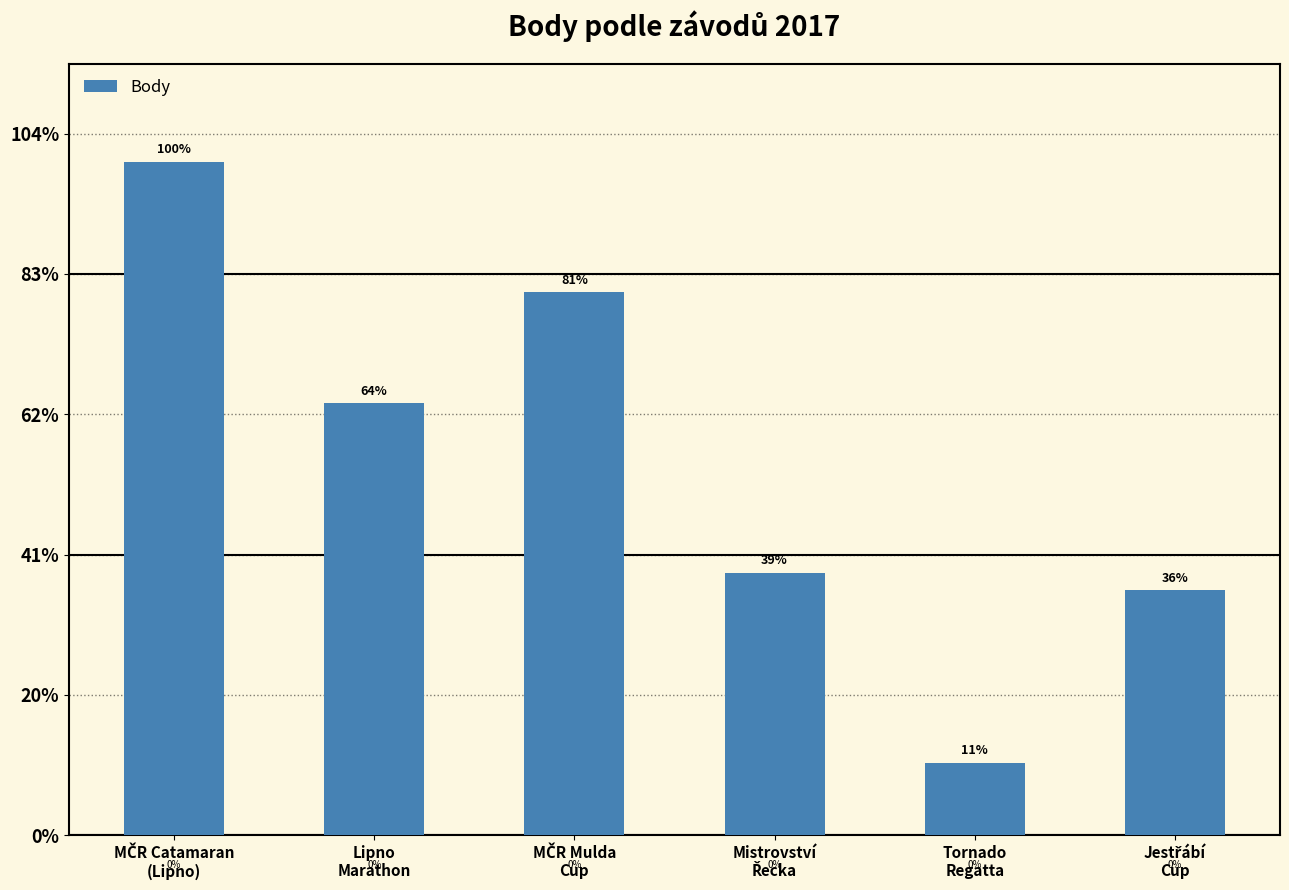

What value does the data have at Jestřábí
Cup, to the nearest 100?

3500